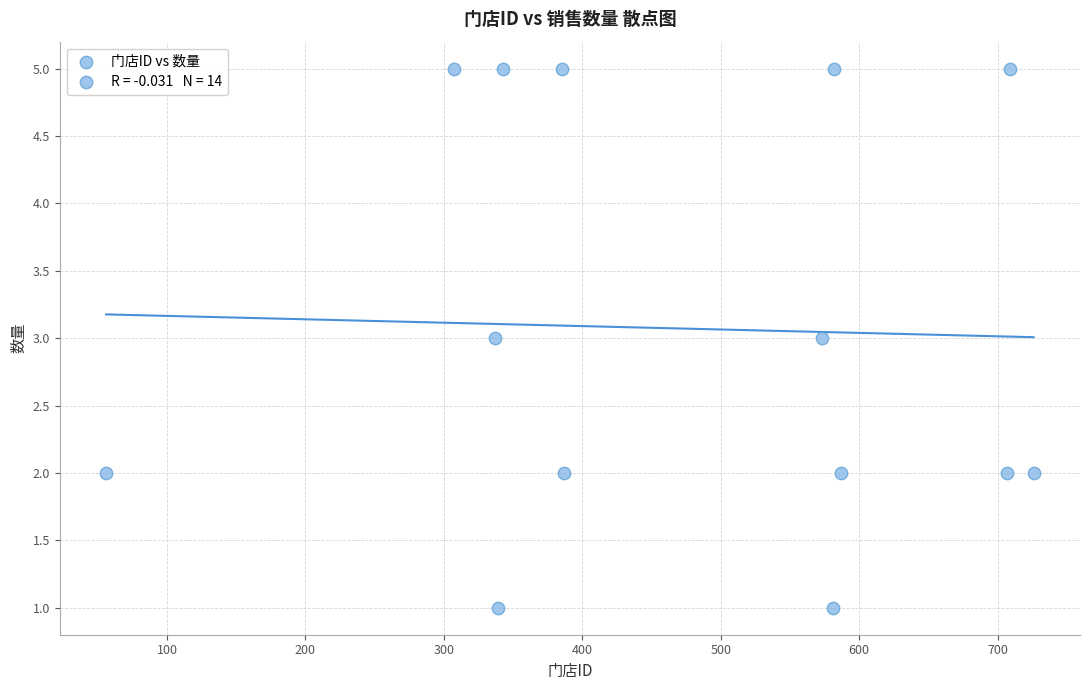

What is the range of X values (max minus min)?

670